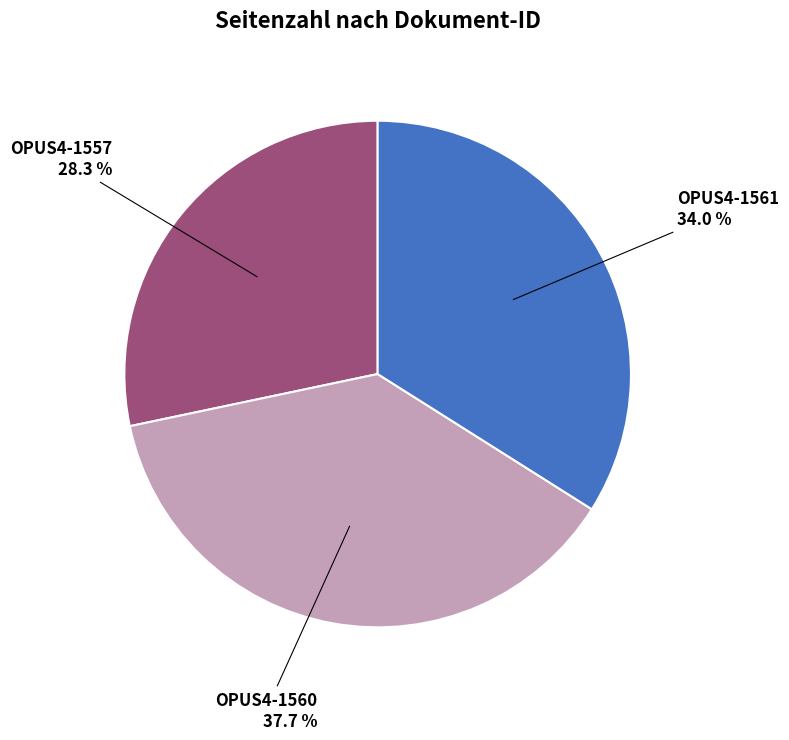

Is there any slice that represents more than half of the pie?

No